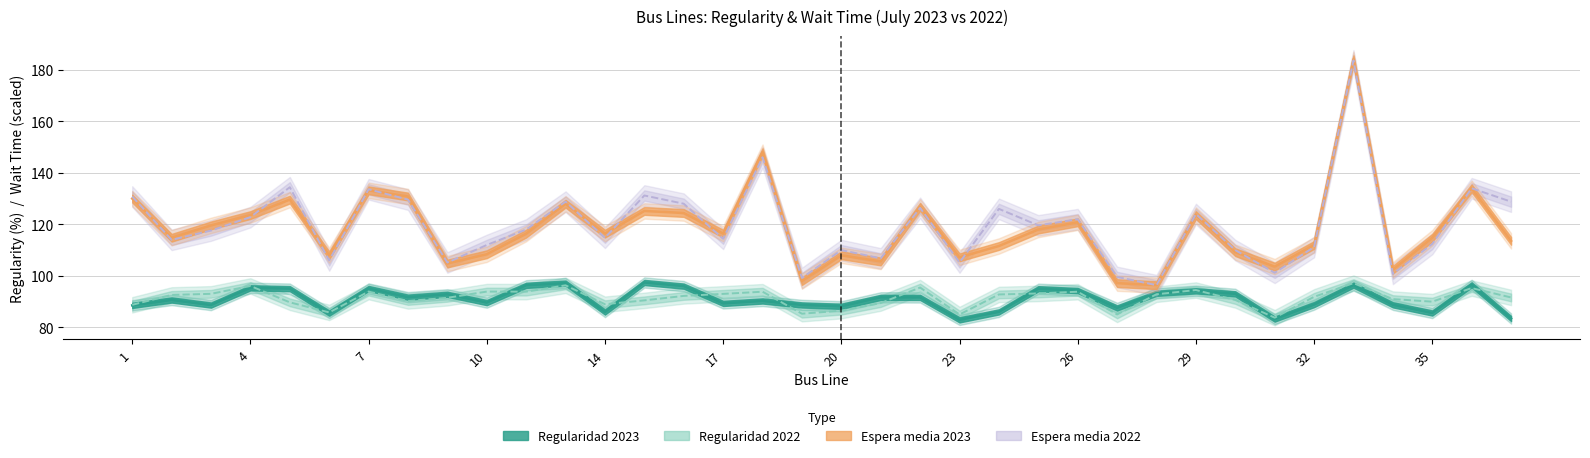

At how many categories does at least one series exceed 136?

2